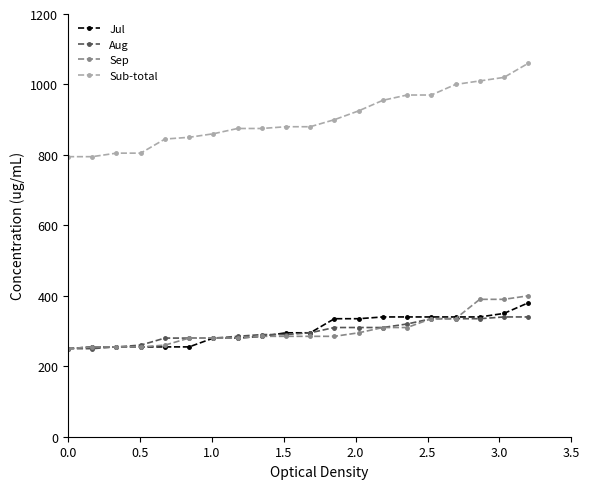

What are all the series names shown in the legend?

Jul, Aug, Sep, Sub-total